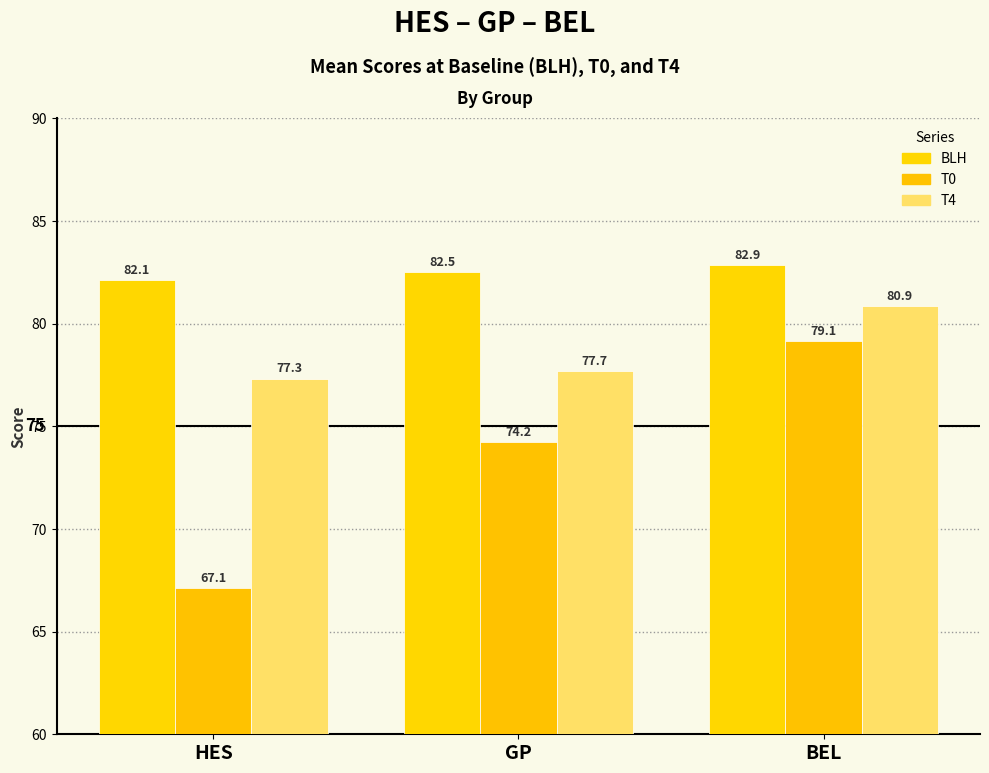

Reading right to left, list all the values displayed in this chart.

BLH: BEL=82.9	GP=82.5	HES=82.1
T0: BEL=79.1	GP=74.2	HES=67.1
T4: BEL=80.9	GP=77.7	HES=77.3